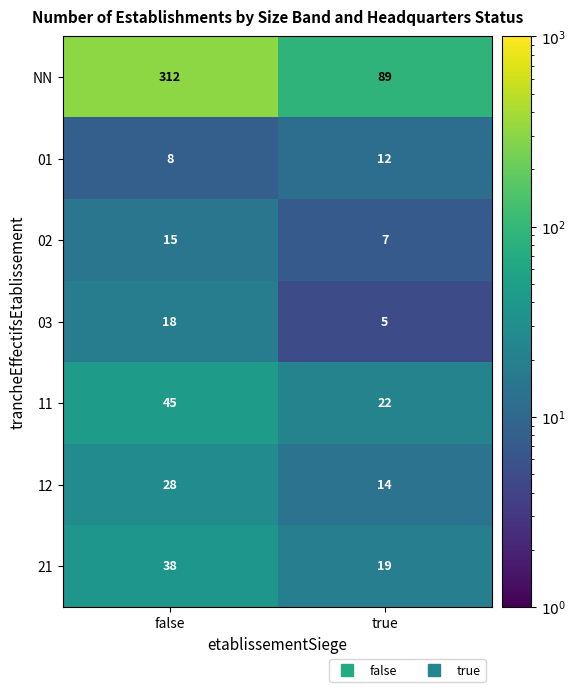

The 01 series shows 11 at false. True or false?

False